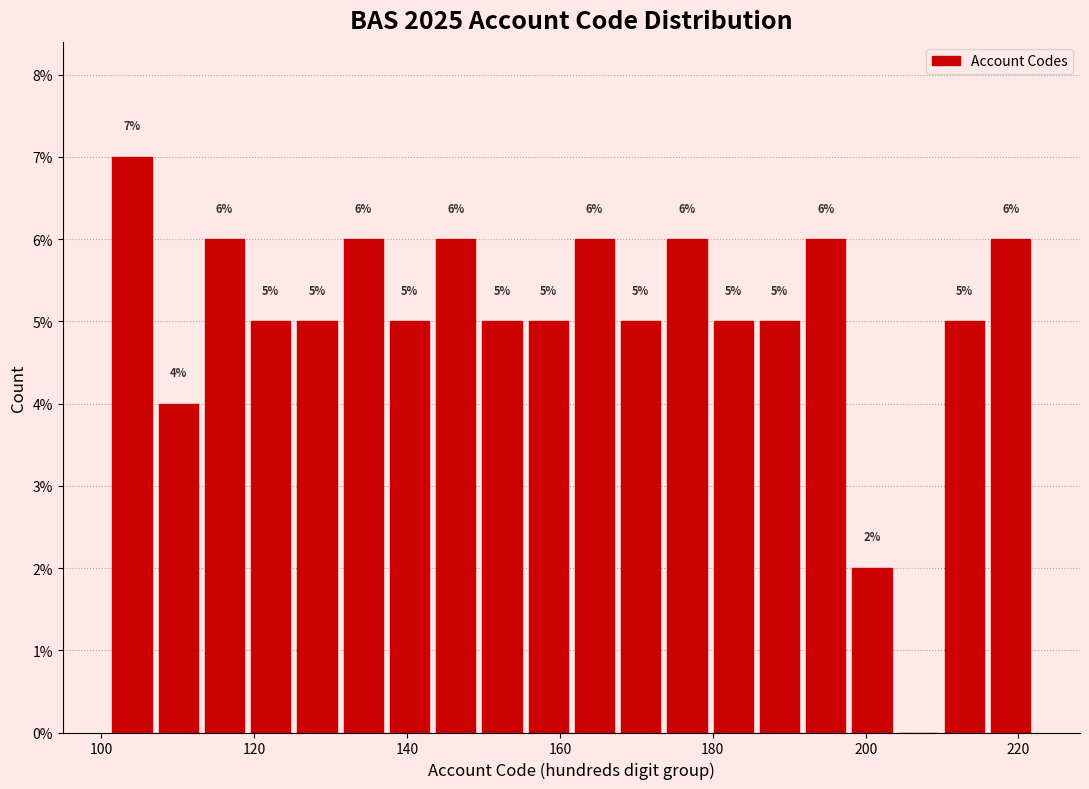

Read against the x-axis, roughly where is the centre of the tallest bar?

104